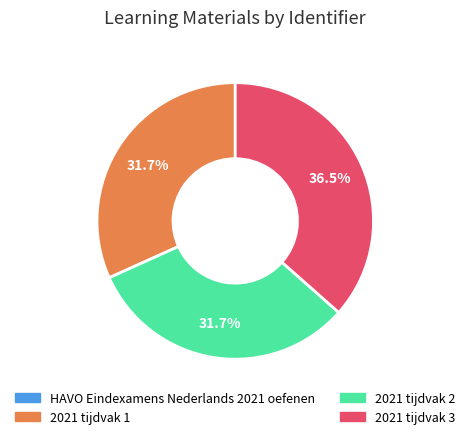

What is the largest slice in the pie chart?

2021 tijdvak 3